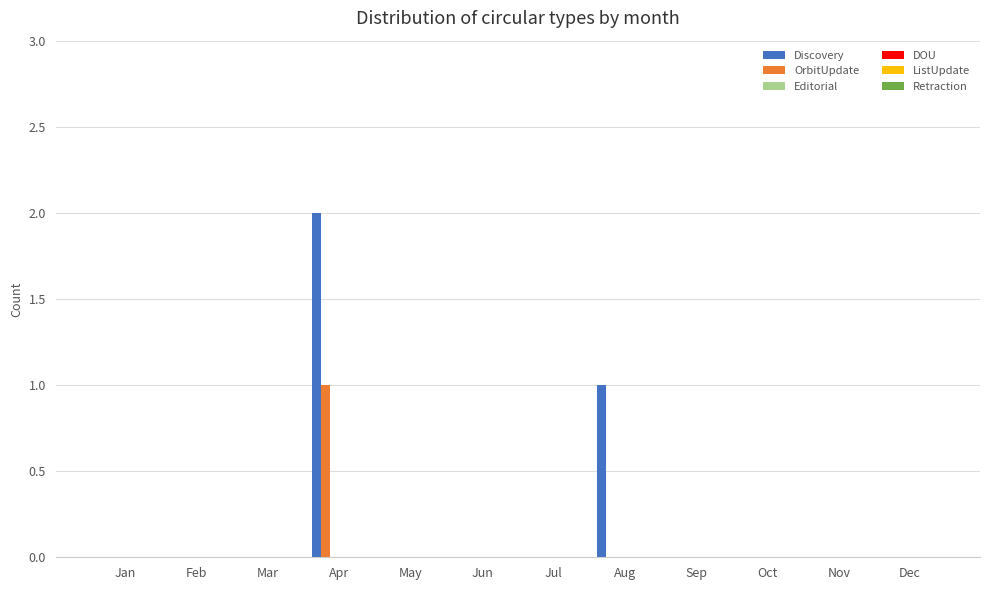

Which series has the largest total across all categories?

Discovery